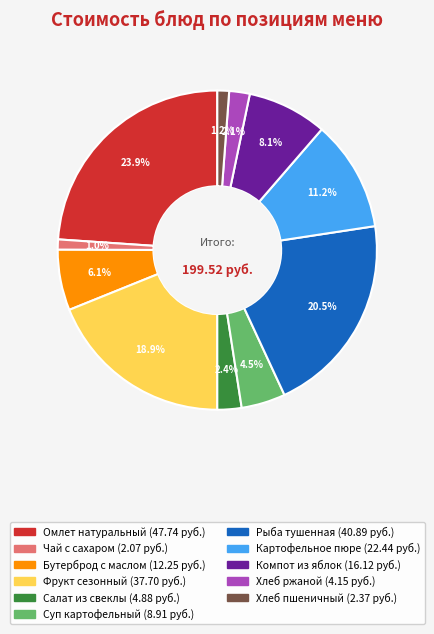

What is the largest slice in the pie chart?

Омлет натуральный